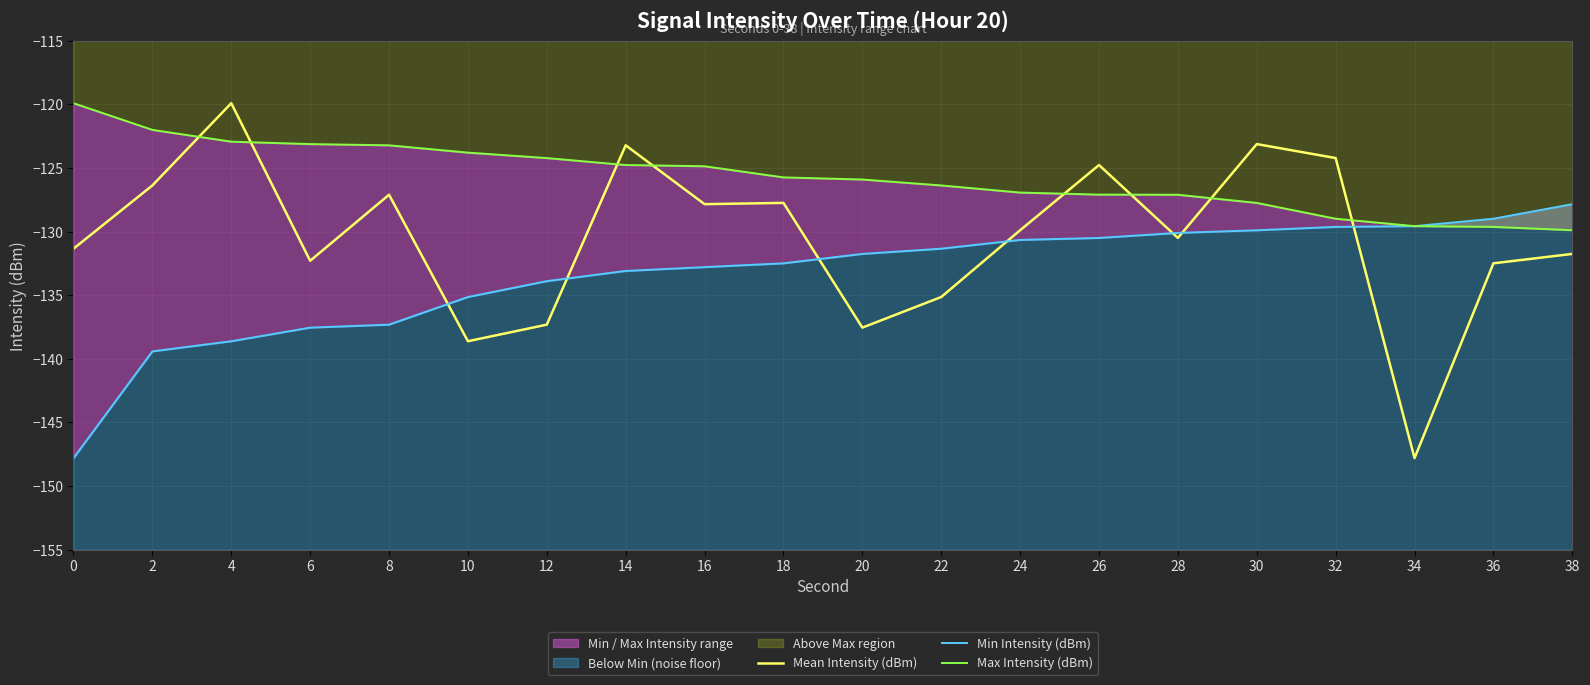

What is the value of the Max Intensity (dBm) point at the 18th from the left?

-129.6